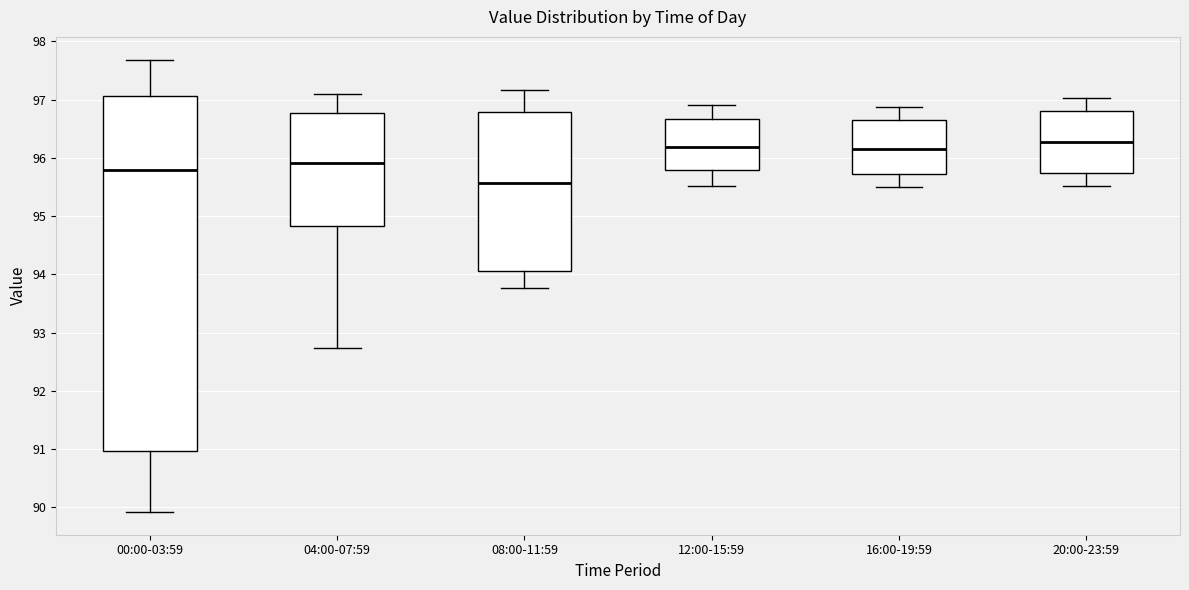

Which box is the tallest, from its lower edge to its upper edge?

00:00-03:59